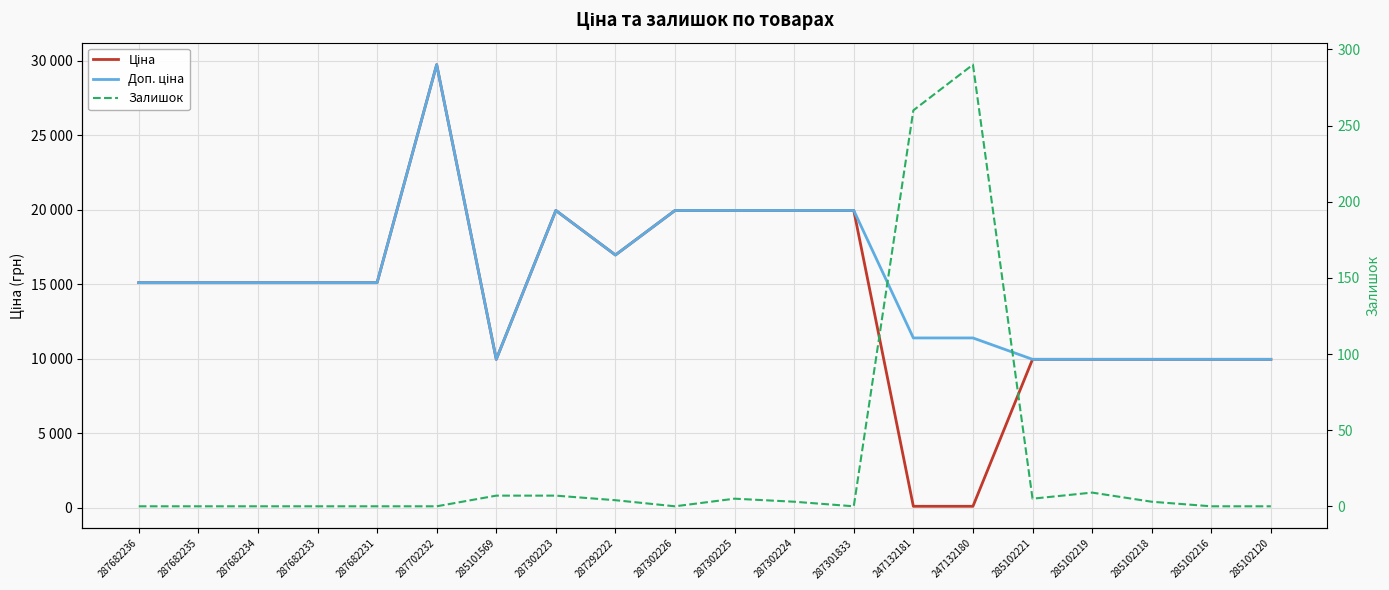

True or false: Доп. ціна and Залишок cross at least once.

False